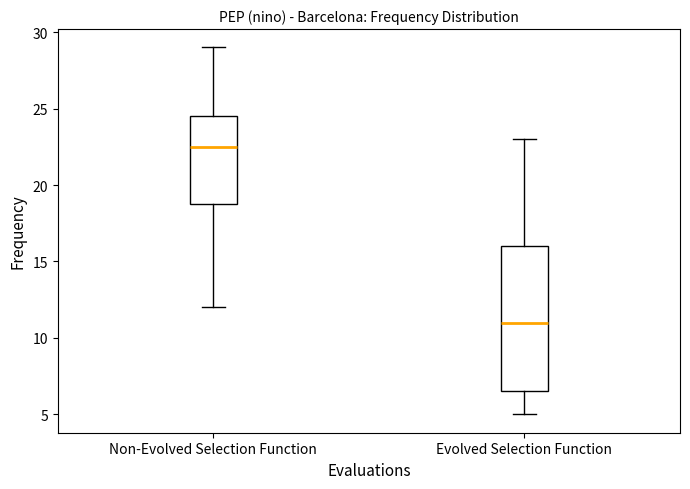

Where is the upper edge of the box for Evolved Selection Function on the y-axis? The values are not printed on the chart, so give them approximately, as read against the axis.

16.0